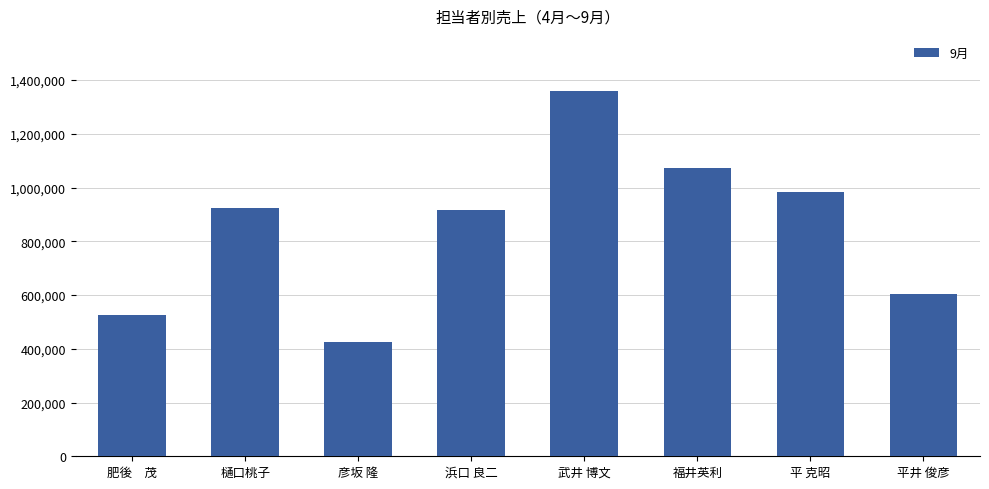

What is the difference between the maximum and minimum values?

936776